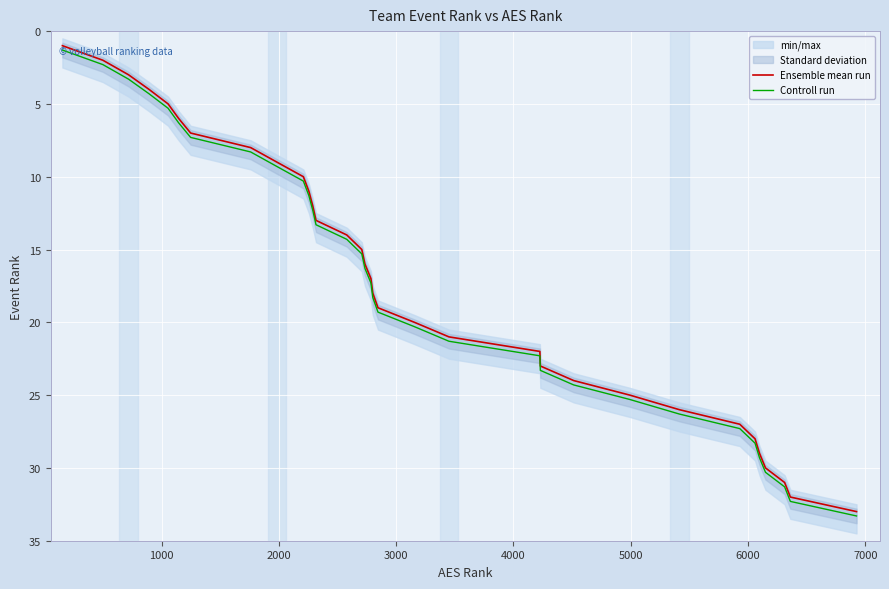

True or false: Controll run has more than 1 interior local peaks.

False